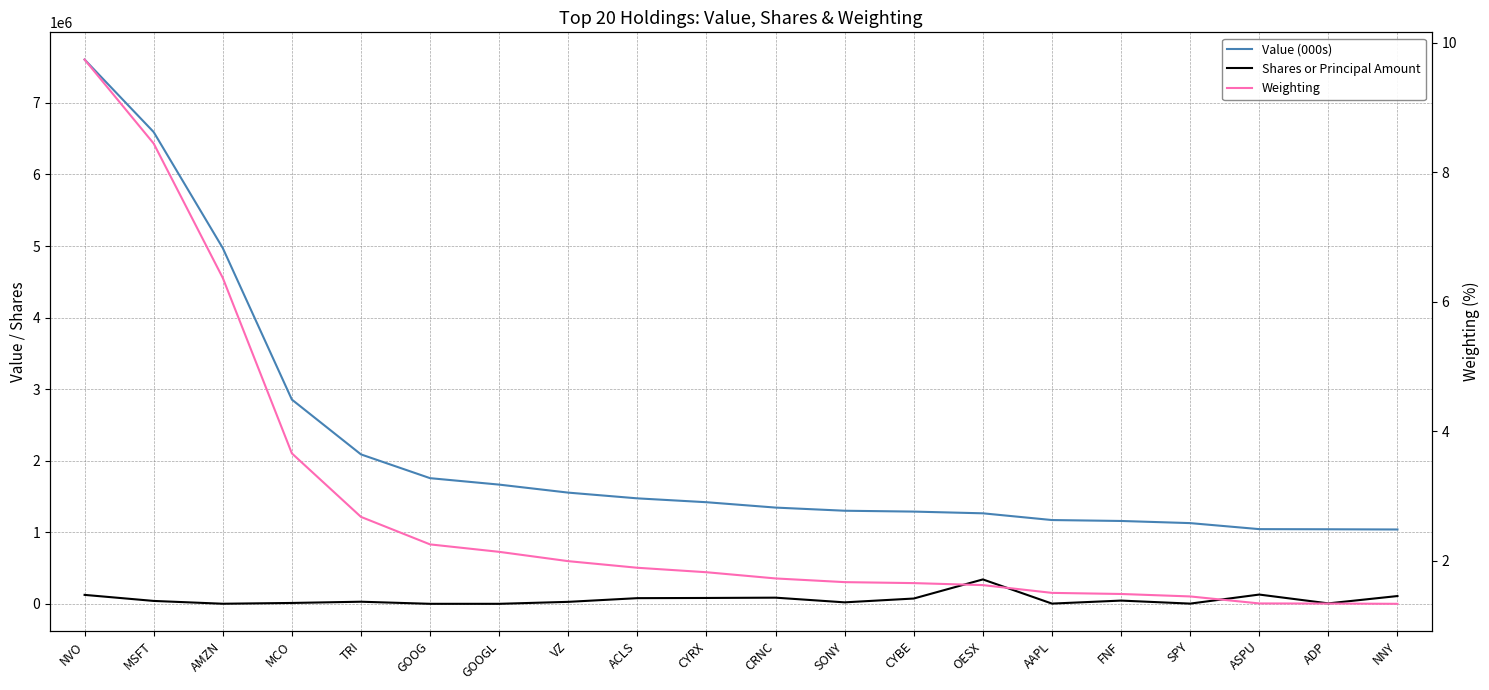

What is the difference between the second highest and minimum values in the Shares or Principal Amount series?

129375.0